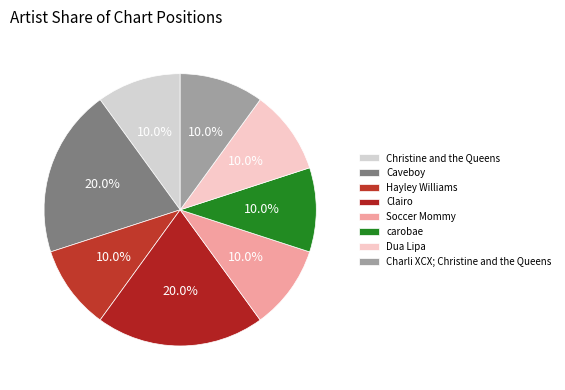

Is Caveboy the majority of the pie?

No